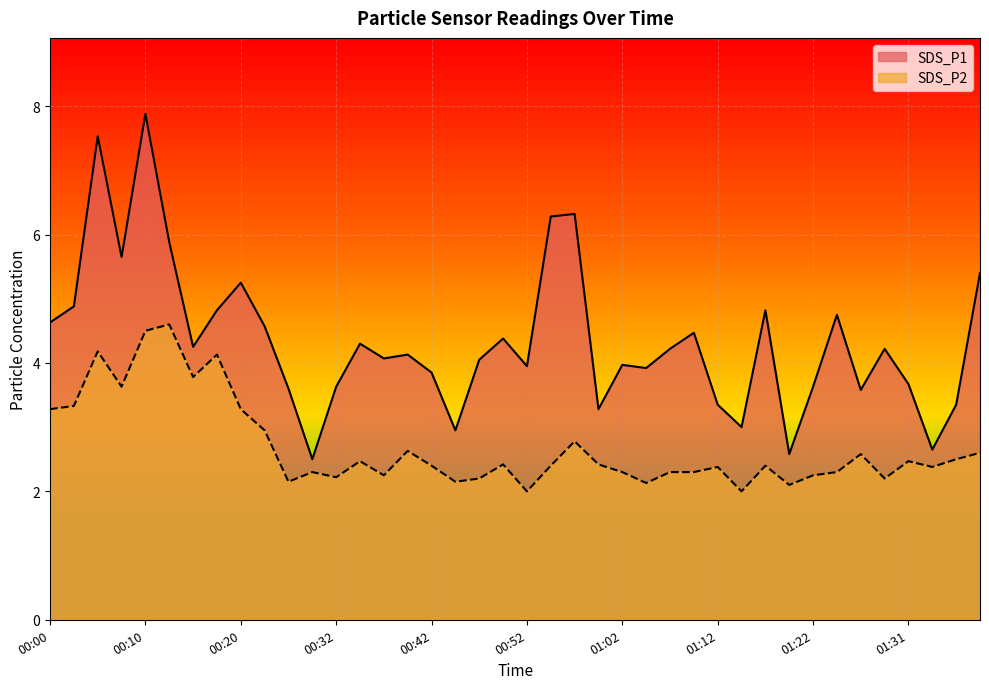

What position from the left is 00:10?

5